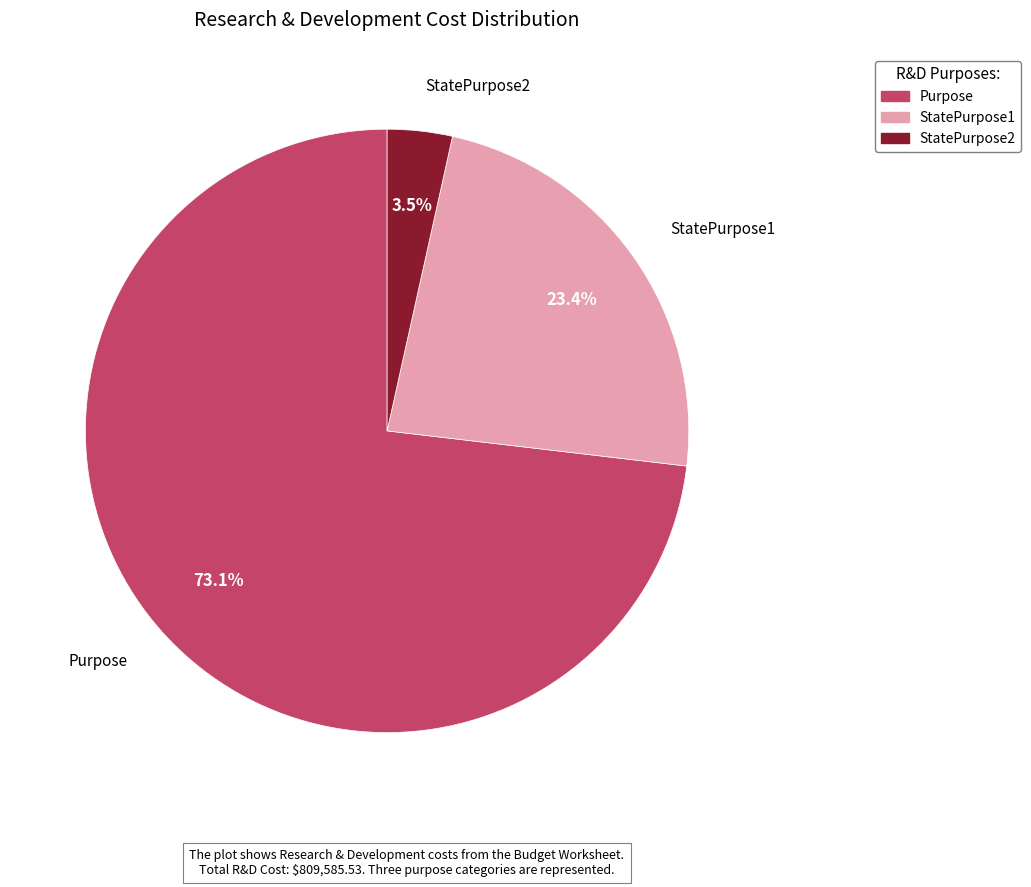

What is the largest slice in the pie chart?

Purpose